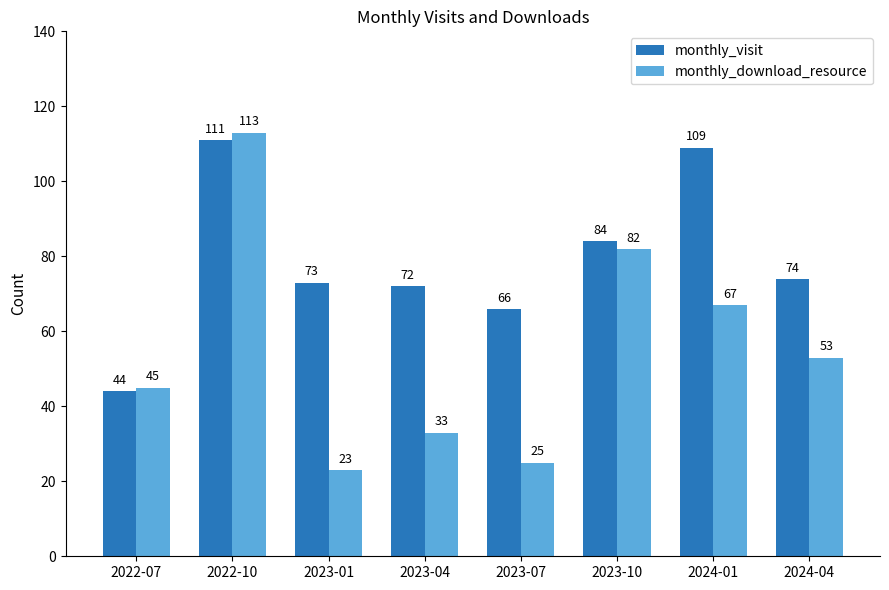

What is the difference between the second highest and second lowest values in the monthly_visit series?

43